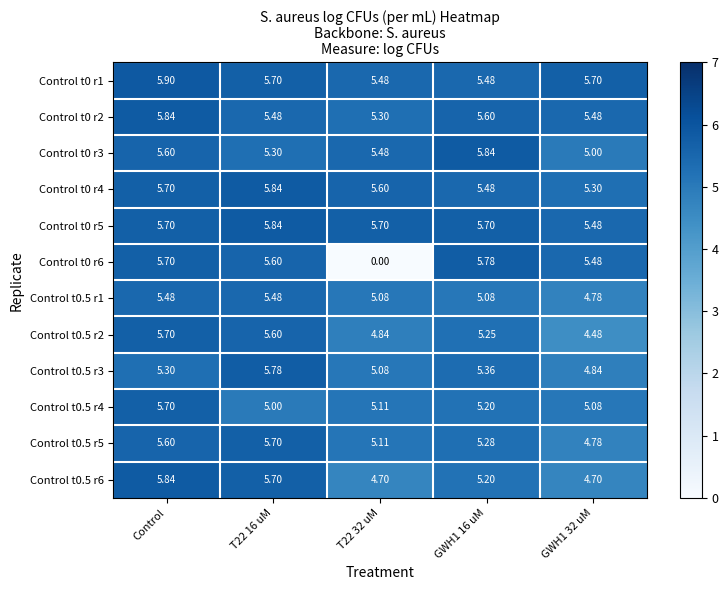

Between T22 16 uM and GWH1 32 uM, which series saw the biggest shift?

Control t0.5 r2